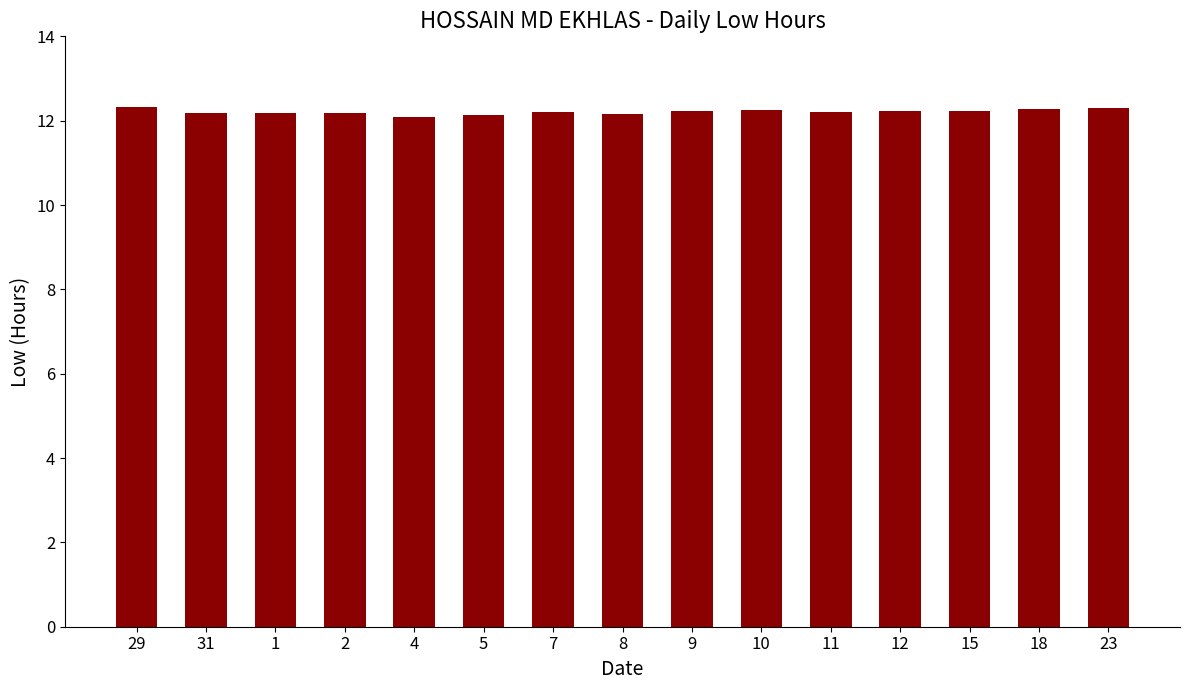

What is the difference between the second highest and minimum values?

0.2